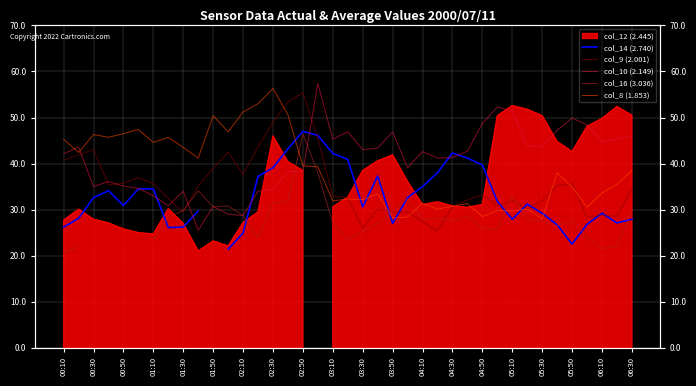

What value does the col_9 (2.001) series have at 03:10?

32.9